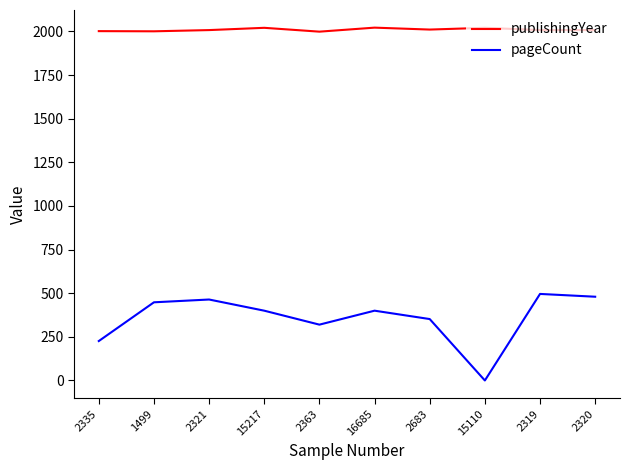

Does the chart have visible grid lines?

No